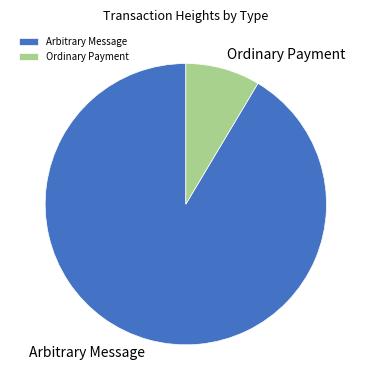

Is the sum of Arbitrary Message and Ordinary Payment greater than half?

Yes